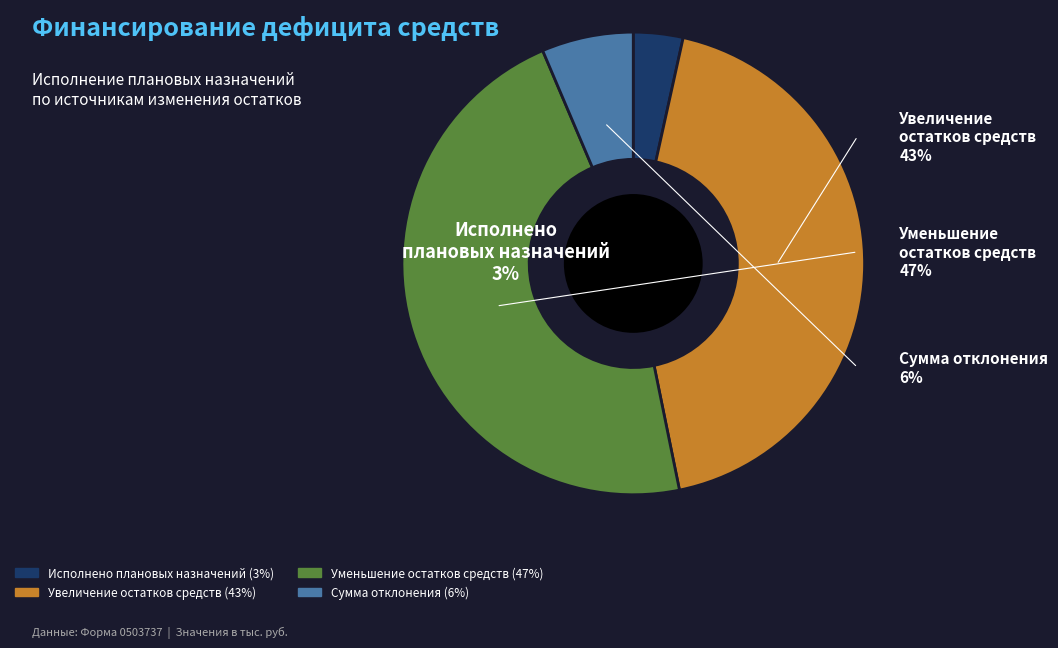

What percentage do Исполнено плановых назначений and Уменьшение остатков средств together represent?

50.3%